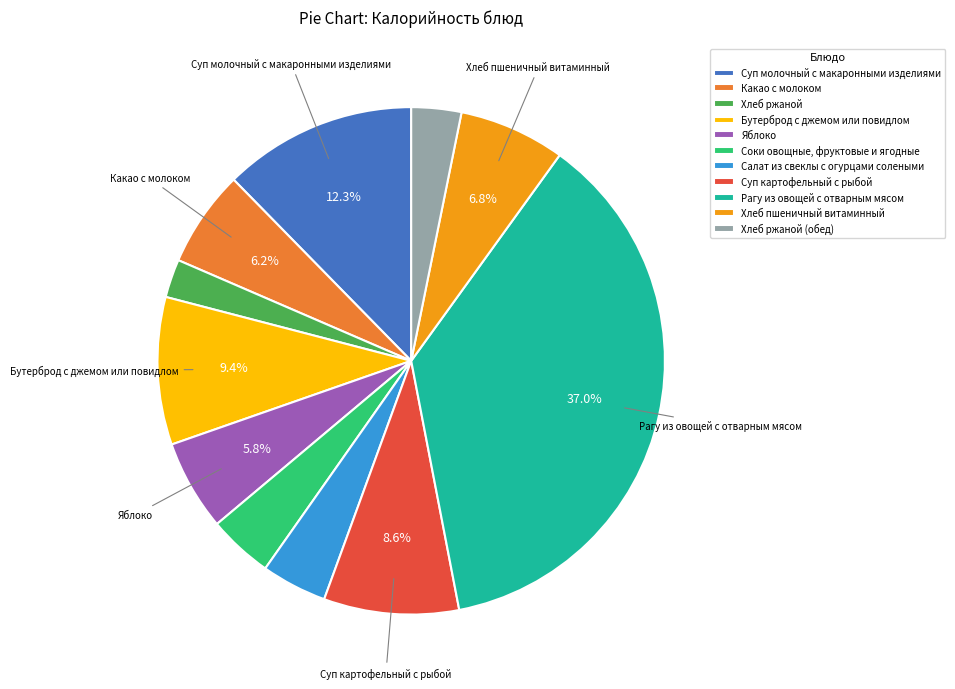

Which slice is the largest?

Рагу из овощей с отварным мясом